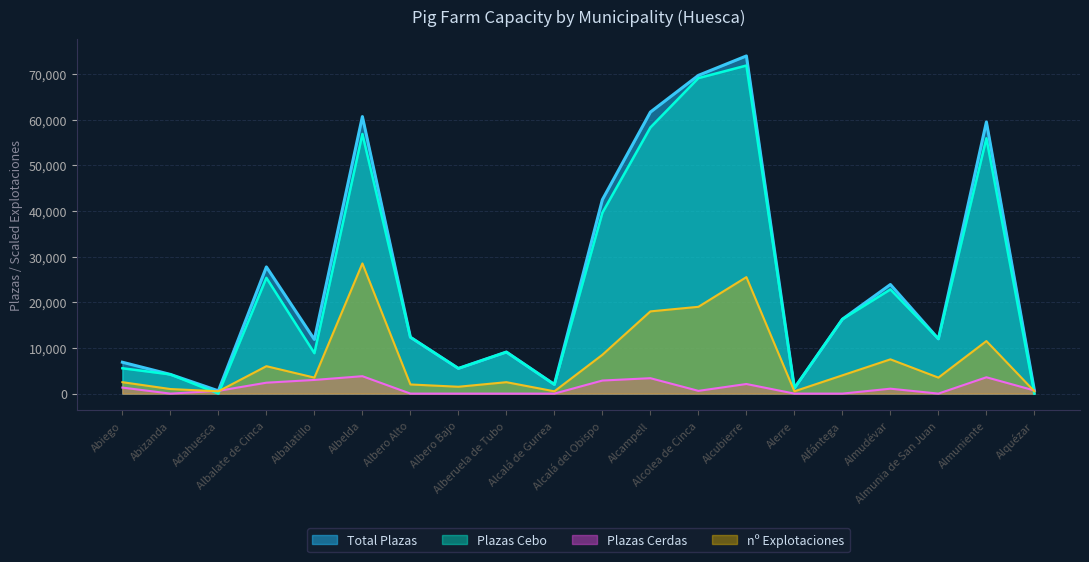

At which label is Plazas Cebo closest to 35909?

Alcalá del Obispo